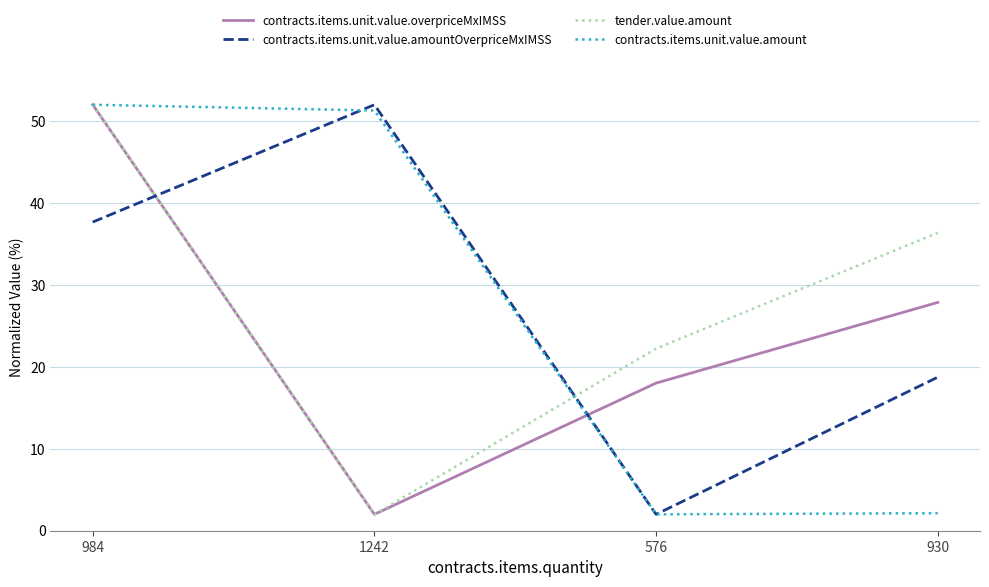

Is it true that contracts.items.unit.value.amount equals 11.6 at 984?

False